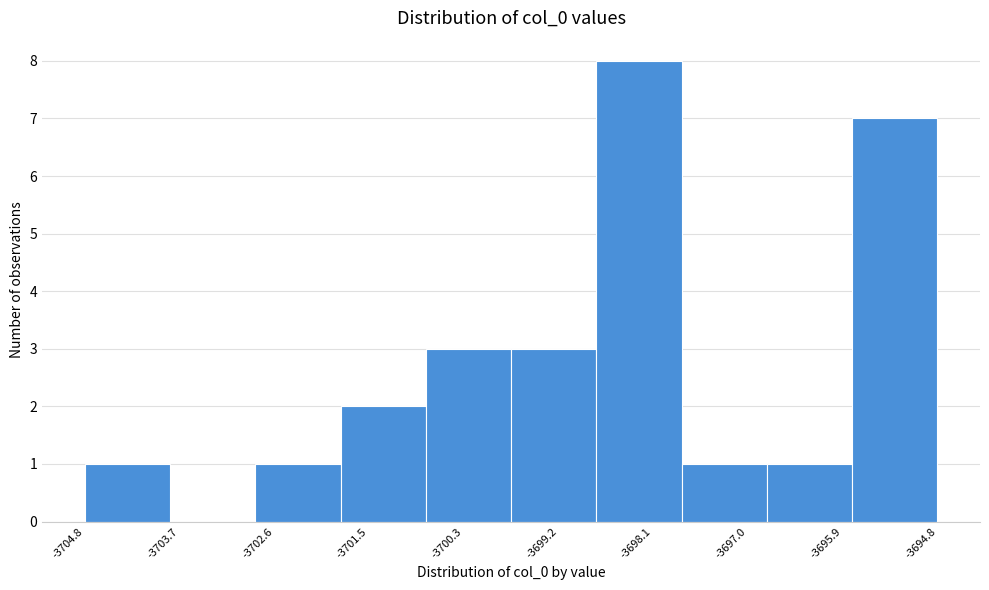

Reading left to right, list every bar in this chart as the range it spans on the x-axis followed by its height. Neither the bar edges nor the heights are printed on the chart, so give them approximately, as read against the axes.

-3704.8 to -3703.8: 1
-3703.8 to -3702.8: 0
-3702.8 to -3701.8: 1
-3701.8 to -3700.8: 2
-3700.8 to -3699.8: 3
-3699.8 to -3698.8: 3
-3698.8 to -3697.8: 8
-3697.8 to -3696.8: 1
-3696.8 to -3695.8: 1
-3695.8 to -3694.8: 7